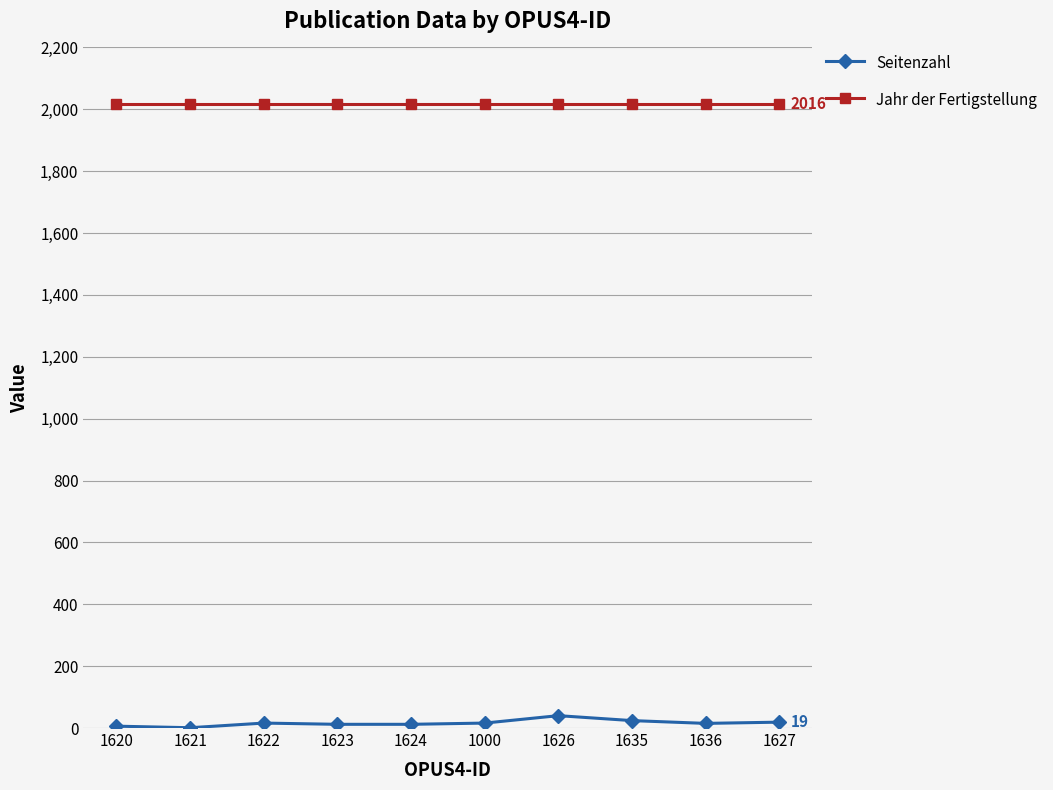

What is the total value across all series at 1635?

2040